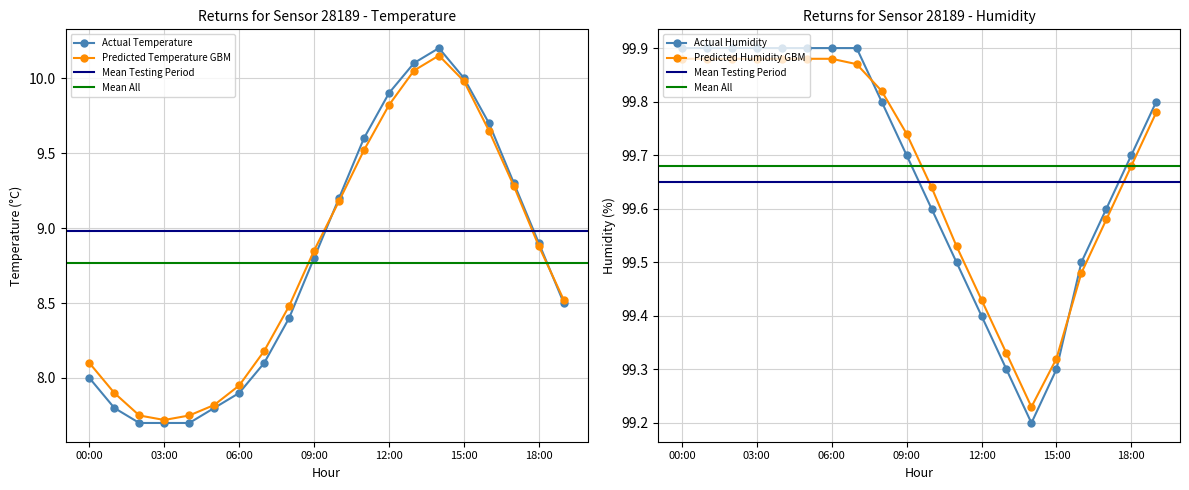

Does the chart display data point markers on the line(s)?

Yes